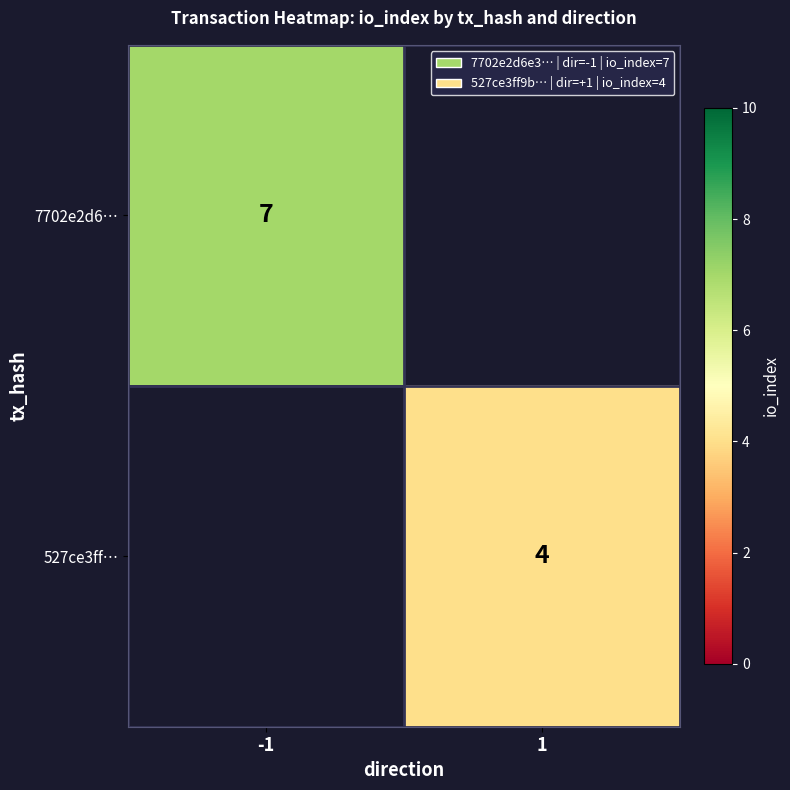

The value of 527ce3ff… at 1 is 4. True or false?

True